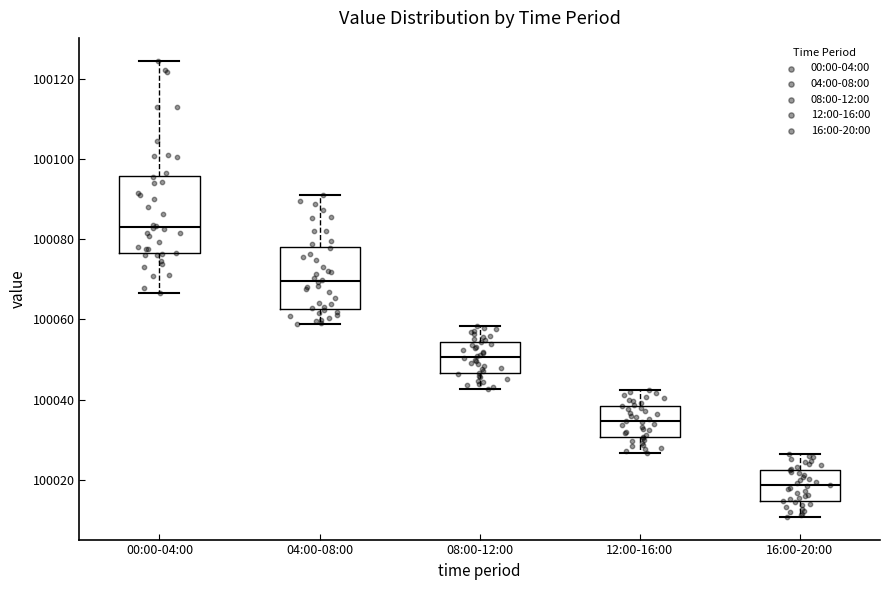

Reading left to right, read every box against the y-axis: the position of its median line, the range the box covers, and the ends of its whiskers. The values are not printed on the chart, so give them approximately, as read against the axis.

00:00-04:00: median 100084, box 100076 to 100096, whiskers 100066 to 100124
04:00-08:00: median 100070, box 100062 to 100078, whiskers 100058 to 100092
08:00-12:00: median 100050, box 100046 to 100054, whiskers 100042 to 100058
12:00-16:00: median 100034, box 100030 to 100038, whiskers 100026 to 100042
16:00-20:00: median 100018, box 100014 to 100022, whiskers 100010 to 100026